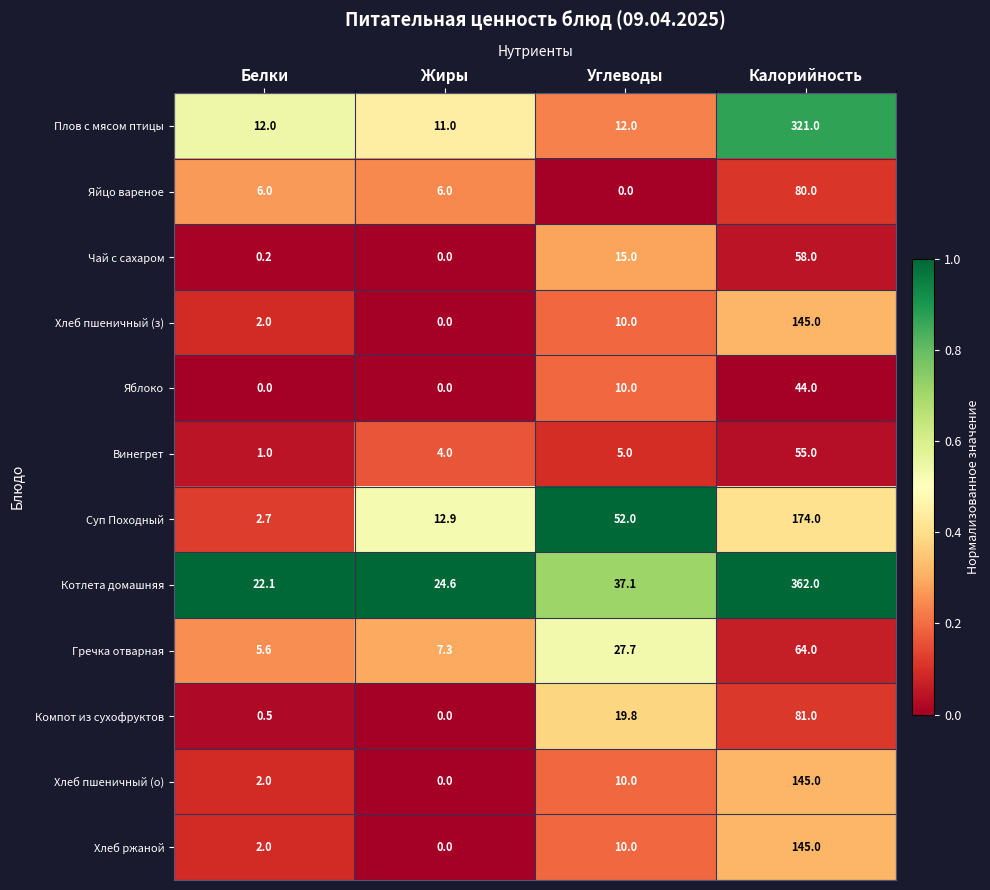

What is the average value of the Яйцо вареное series?

23.0